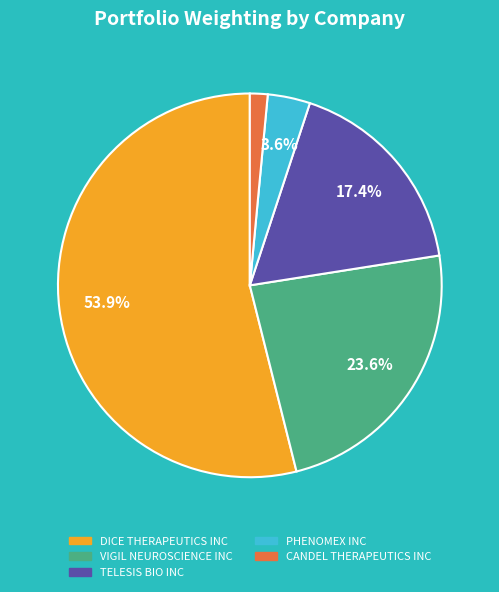

What is the majority slice?

DICE THERAPEUTICS INC